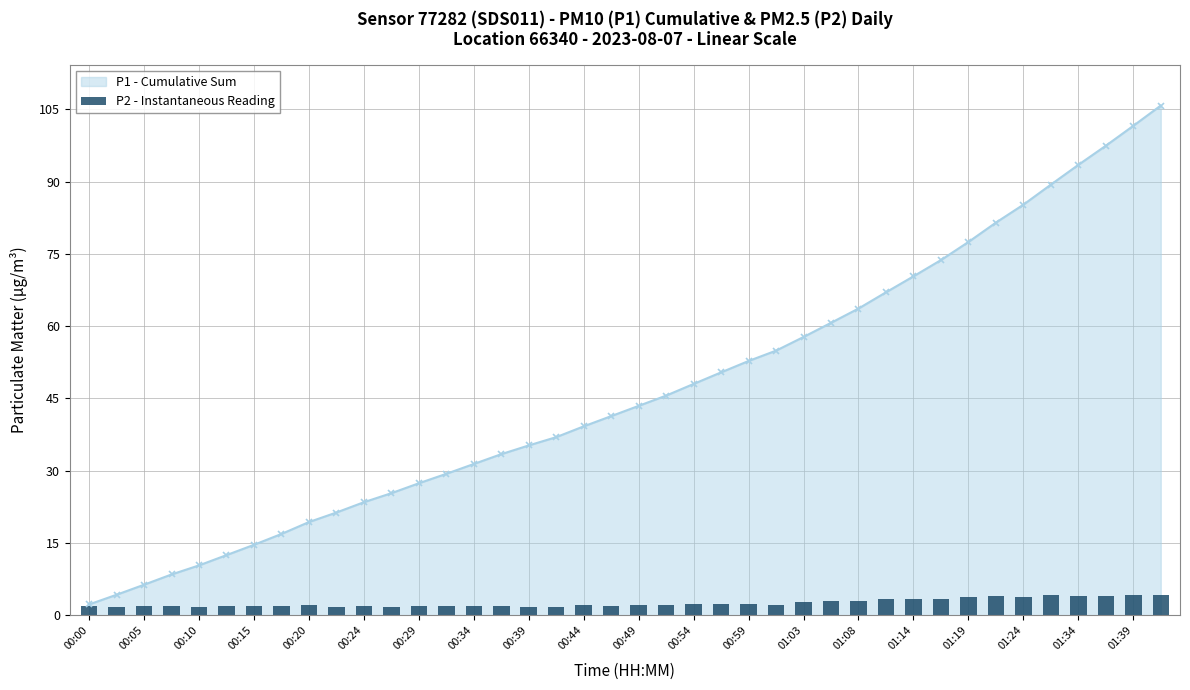

True or false: P1 - Cumulative Sum has a value of 101.6 at 01:39.

True